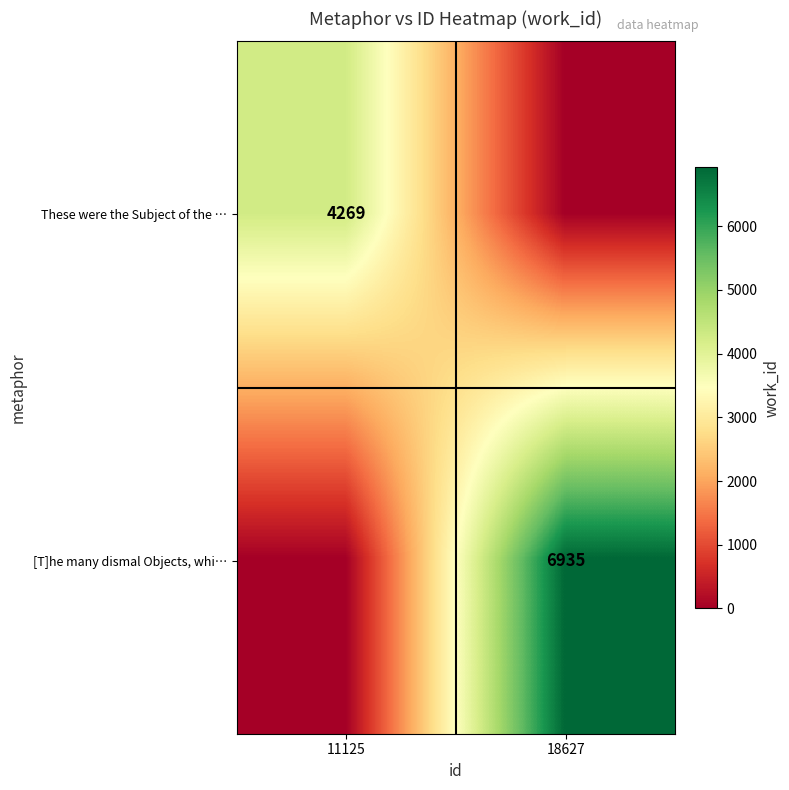

Which category has the lowest value across all series?

18627